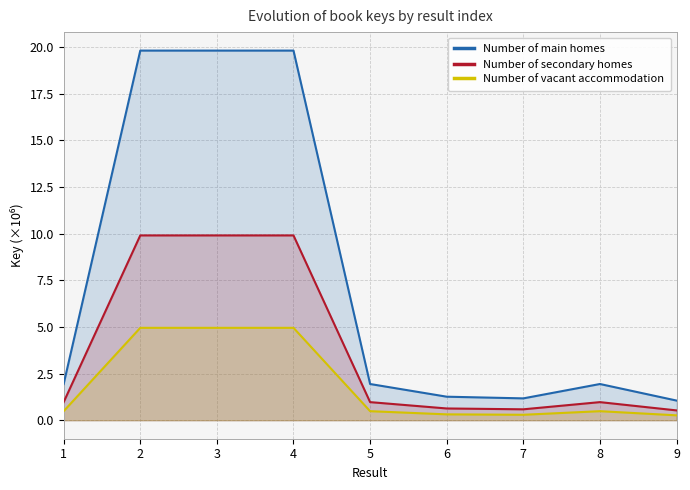

What is the value of the Number of main homes point at the 5th from the left?

1.9